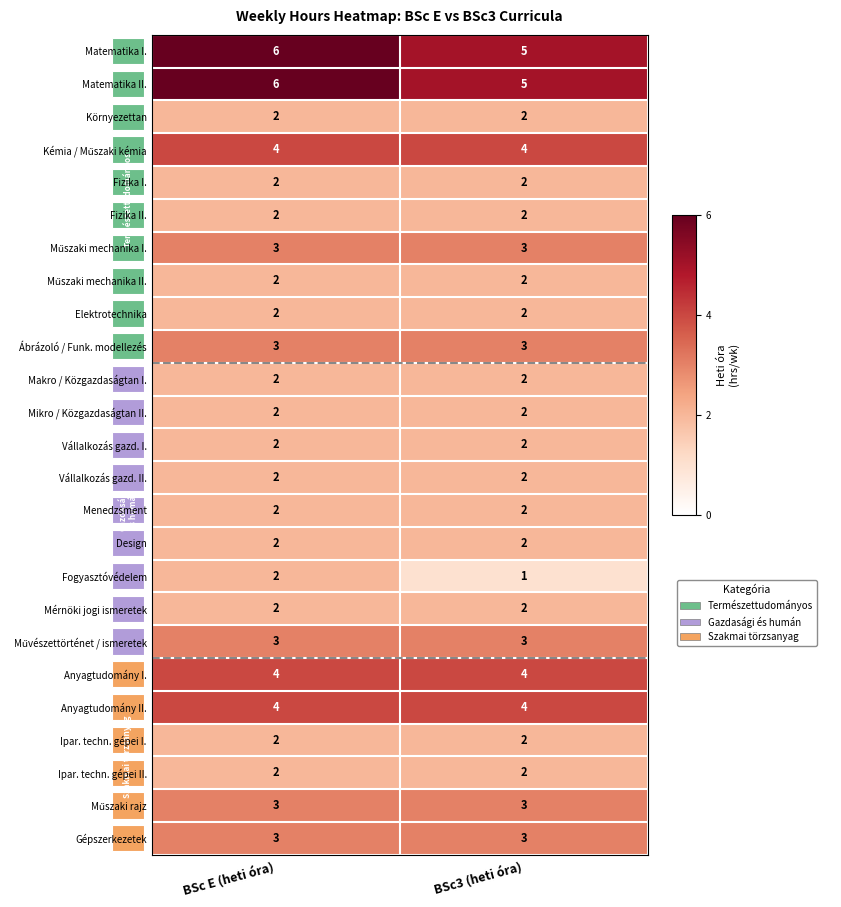

Read the Gépszerkezetek value at BSc E (heti óra).

3